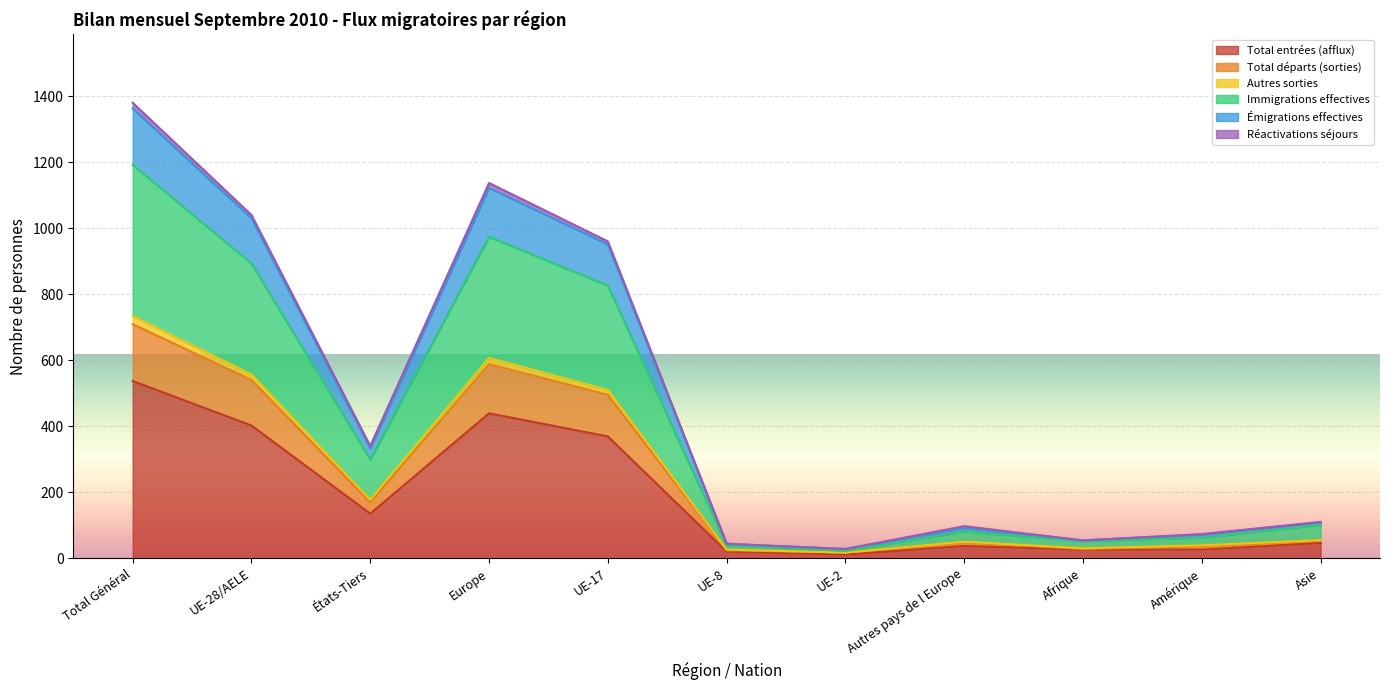

Is the value of Total départs (sorties) at Autres pays de l Europe greater than the value of Immigrations effectives at Autres pays de l Europe?

No